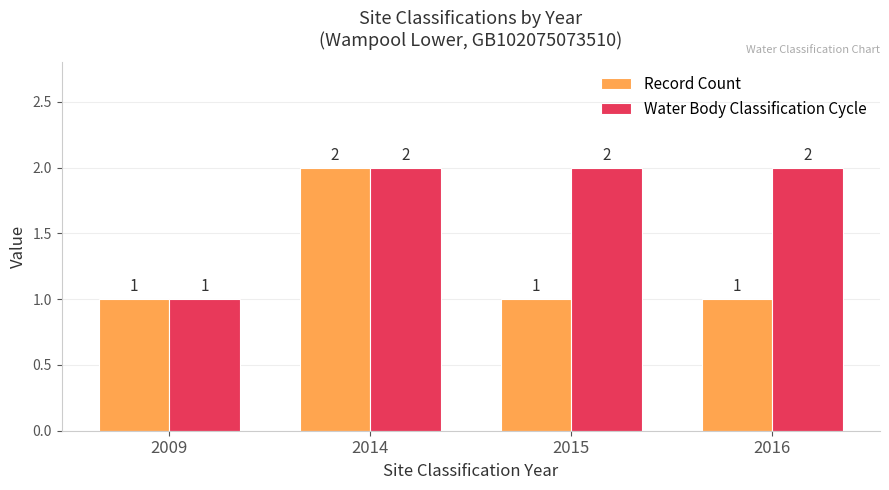

Between 2009 and 2015, which series saw the biggest shift?

Water Body Classification Cycle